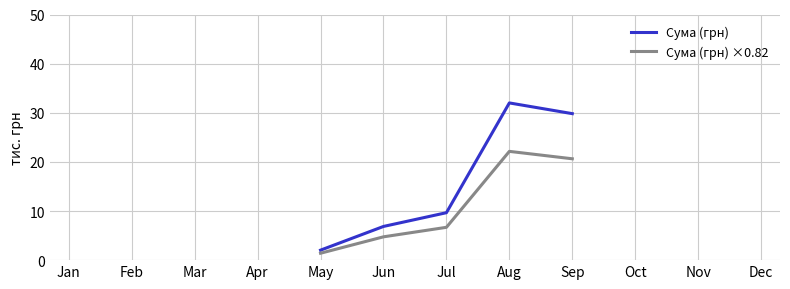

The value of Сума (грн) ×0.82 at Aug is 33.3. True or false?

False